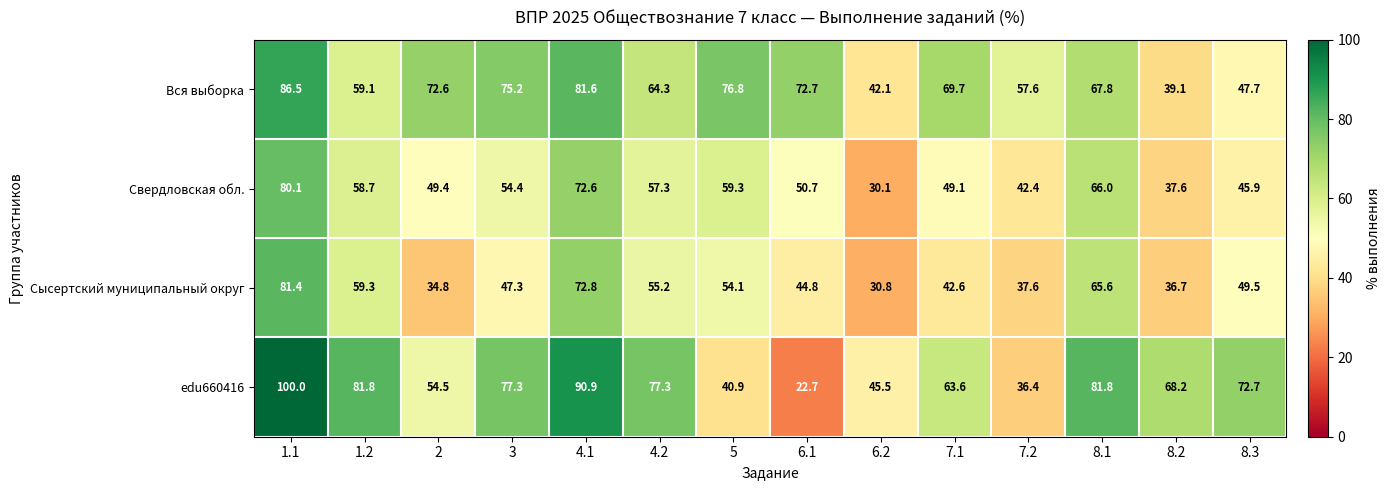

What is the difference between the second highest and minimum values in the Сысертский муниципальный округ series?

42.0